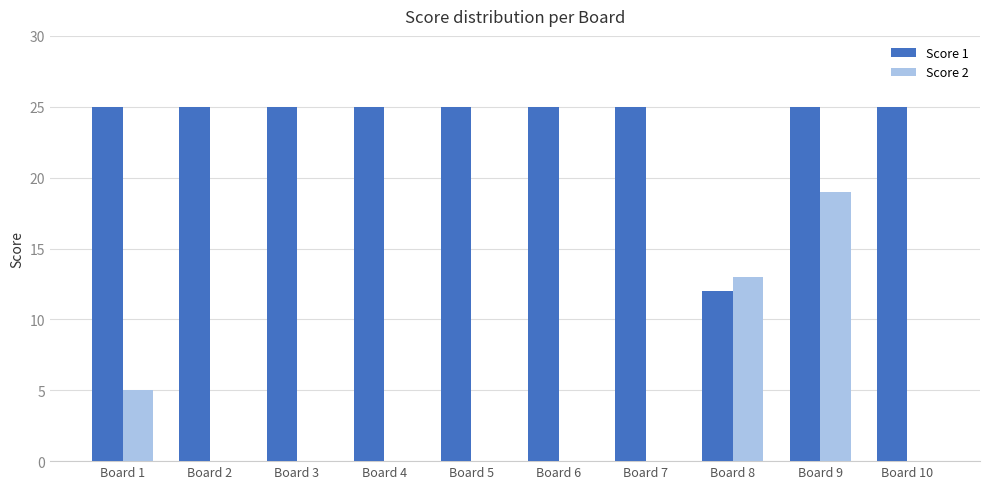

Which series changed the most between Board 8 and Board 9?

Score 1